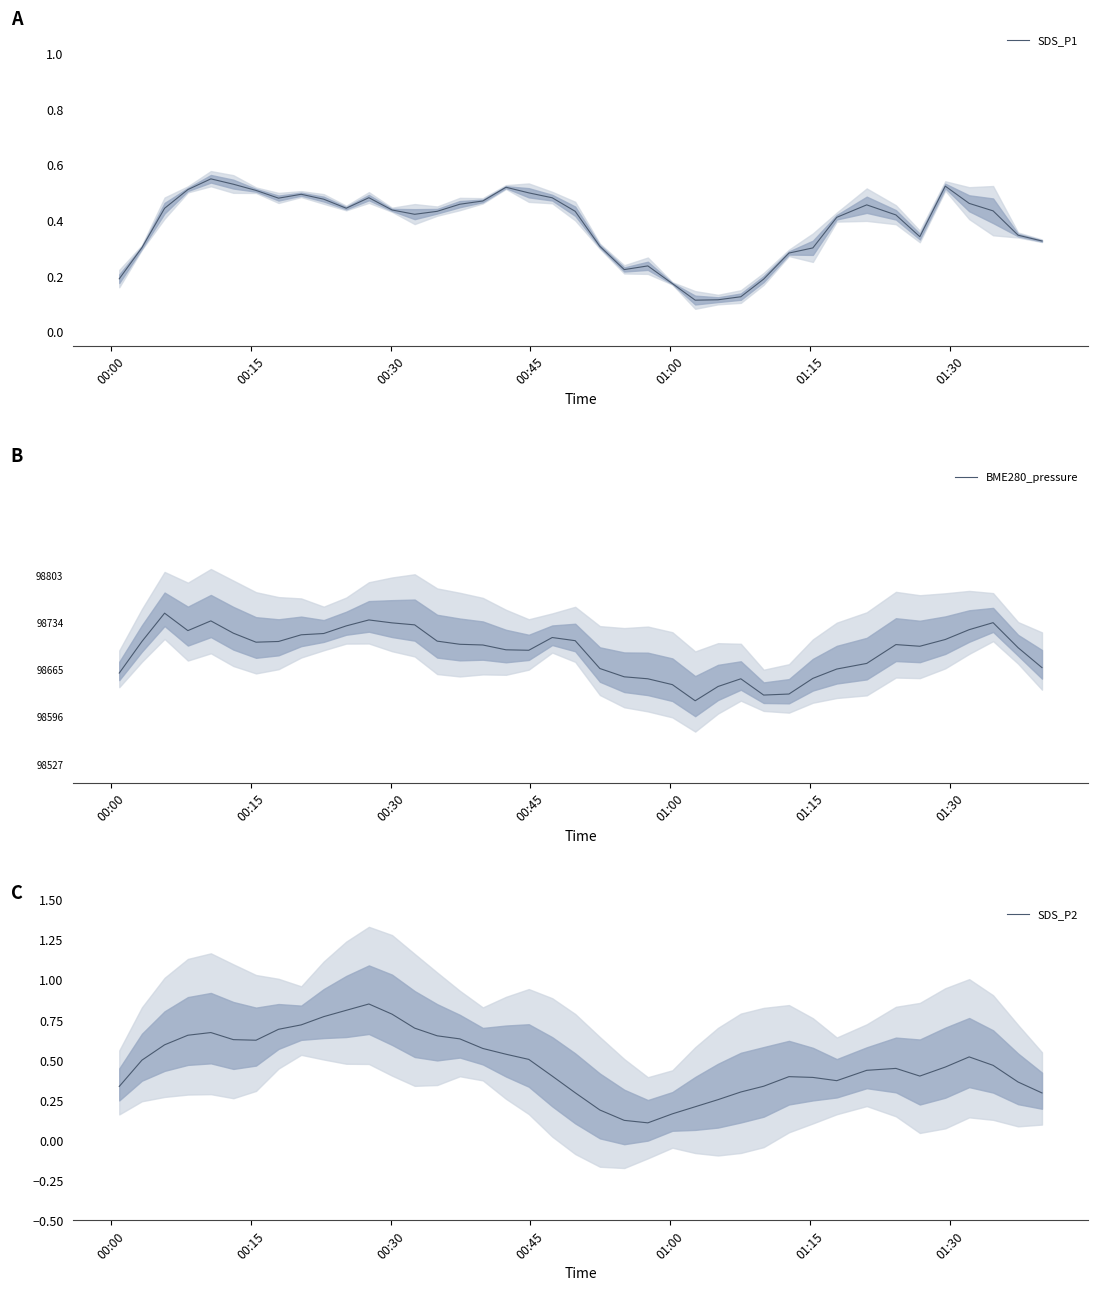

Reading left to right, list all the values displayed in this chart.

SDS_P1: 0.2	0.3	0.4	0.5	0.5	0.5	0.5	0.5	0.5	0.5	0.4	0.5	0.4	0.4	0.4	0.5	0.5	0.5	0.5	0.5	0.4	0.3	0.2	0.2	0.2	0.1	0.1	0.1	0.2	0.3	0.3	0.4	0.5	0.4	0.3	0.5	0.5	0.4	0.3	0.3
BME280_pressure: 0.5	0.7	0.8	0.7	0.8	0.7	0.6	0.7	0.7	0.7	0.7	0.8	0.8	0.7	0.7	0.6	0.6	0.6	0.6	0.7	0.7	0.5	0.5	0.5	0.4	0.3	0.4	0.5	0.4	0.4	0.5	0.5	0.5	0.6	0.6	0.7	0.7	0.8	0.6	0.5
SDS_P2: 0.3	0.5	0.6	0.7	0.7	0.6	0.6	0.7	0.7	0.8	0.8	0.9	0.8	0.7	0.7	0.6	0.6	0.5	0.5	0.4	0.3	0.2	0.1	0.1	0.2	0.2	0.3	0.3	0.3	0.4	0.4	0.4	0.4	0.4	0.4	0.5	0.5	0.5	0.4	0.3